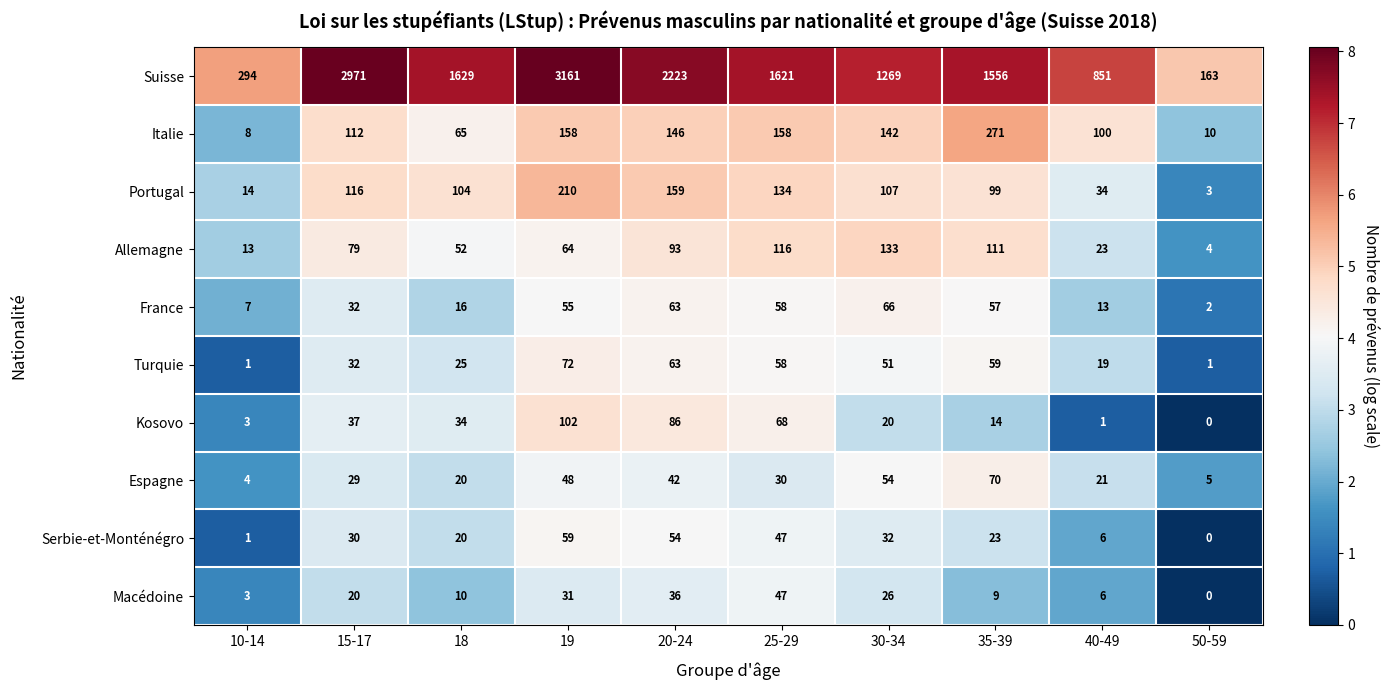

At which label is Italie closest to 139?

30-34